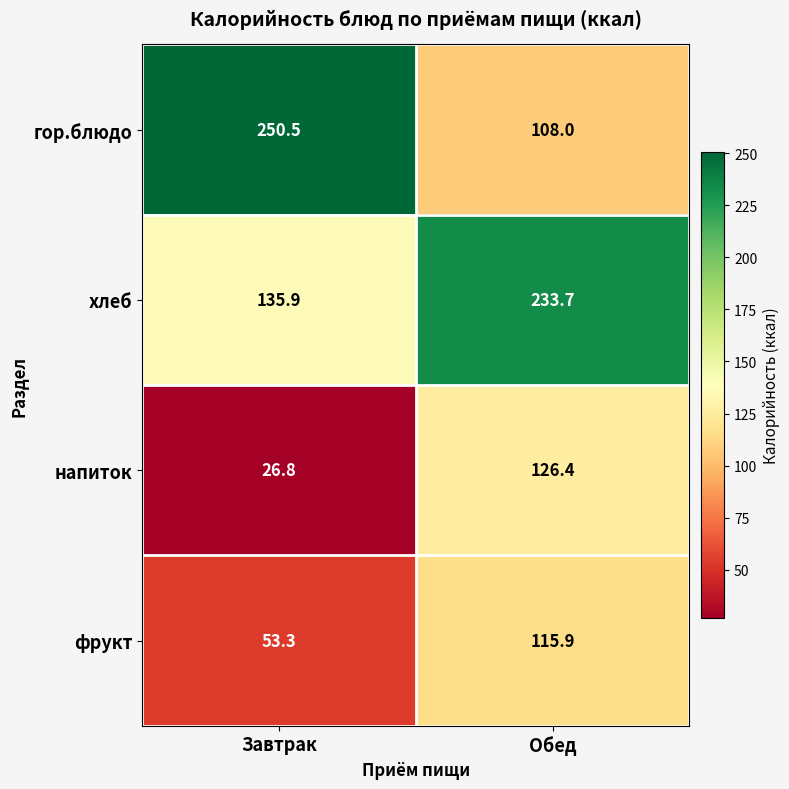

Reading left to right, transcribe all the data shown in this chart.

гор.блюдо: Завтрак=250.5	Обед=108.0
хлеб: Завтрак=135.9	Обед=233.7
напиток: Завтрак=26.8	Обед=126.4
фрукт: Завтрак=53.3	Обед=115.9